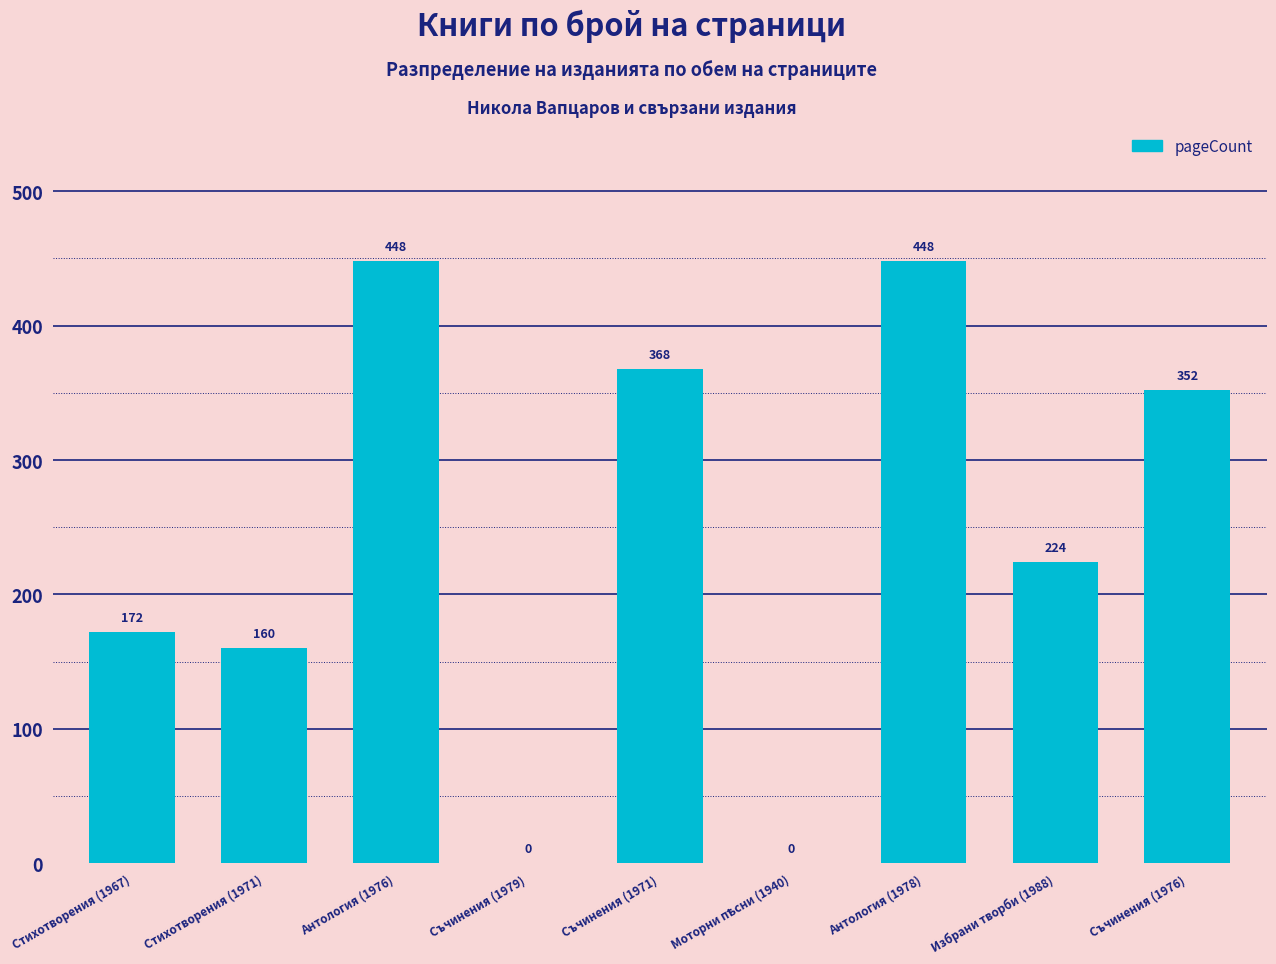

What is the change in value from Избрани творби (1988) to Съчинения (1976)?

+128